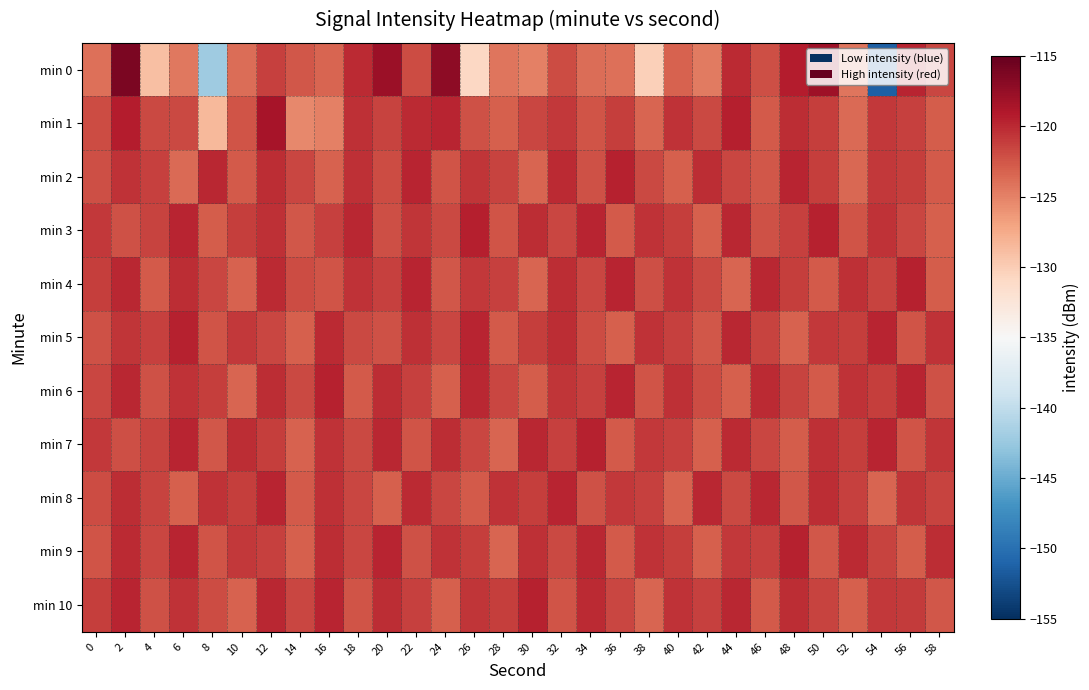

At 10, list the series in order from largest to smallest.

min 7, min 5, min 9, min 3, min 8, min 1, min 2, min 4, min 10, min 6, min 0